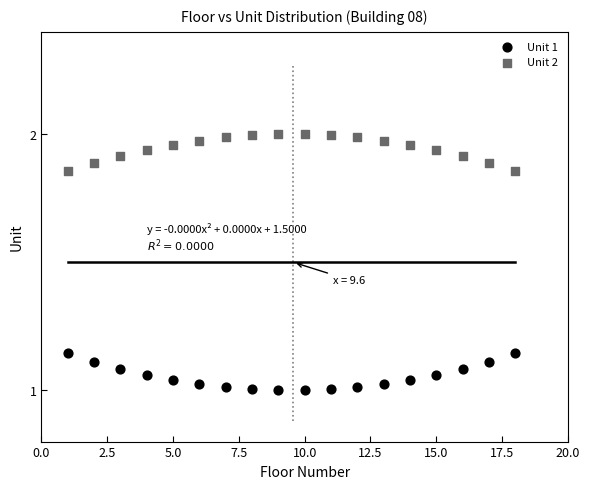

Which series contains the lowest Y value?

Unit 1